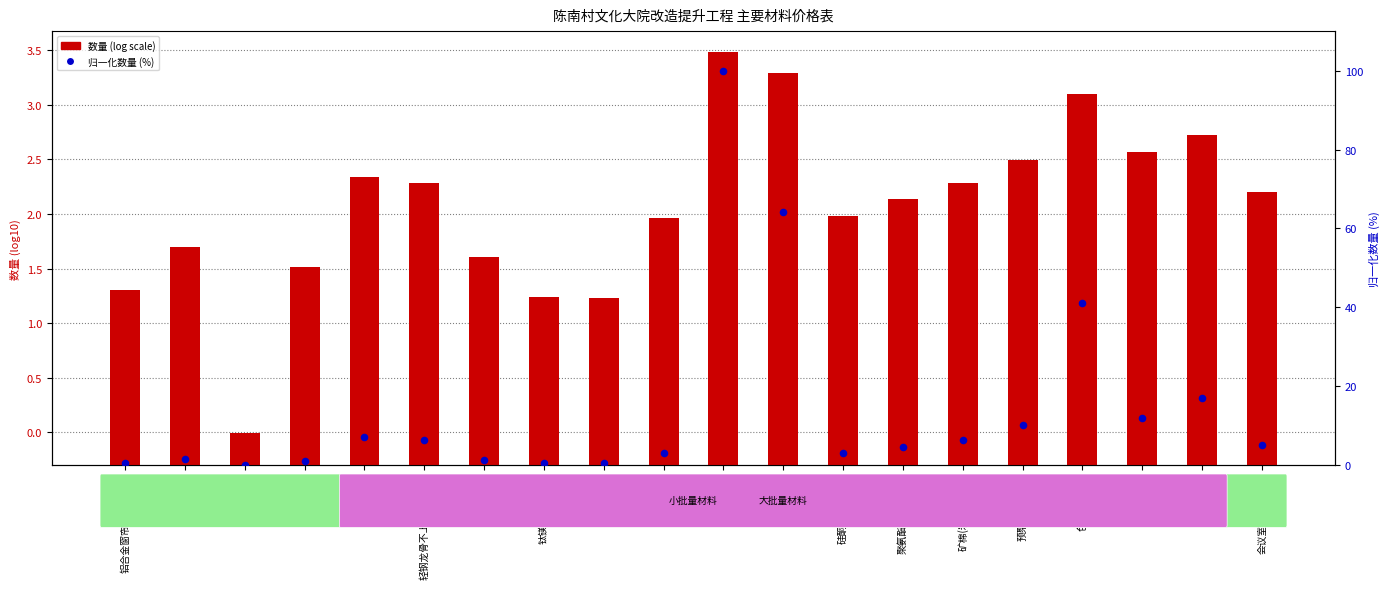

Is the value of 数量 (log scale) at 纸面石膏板 greater than the value of 归一化数量 (百分比) at 矿棉(岩棉)吸音板?

No